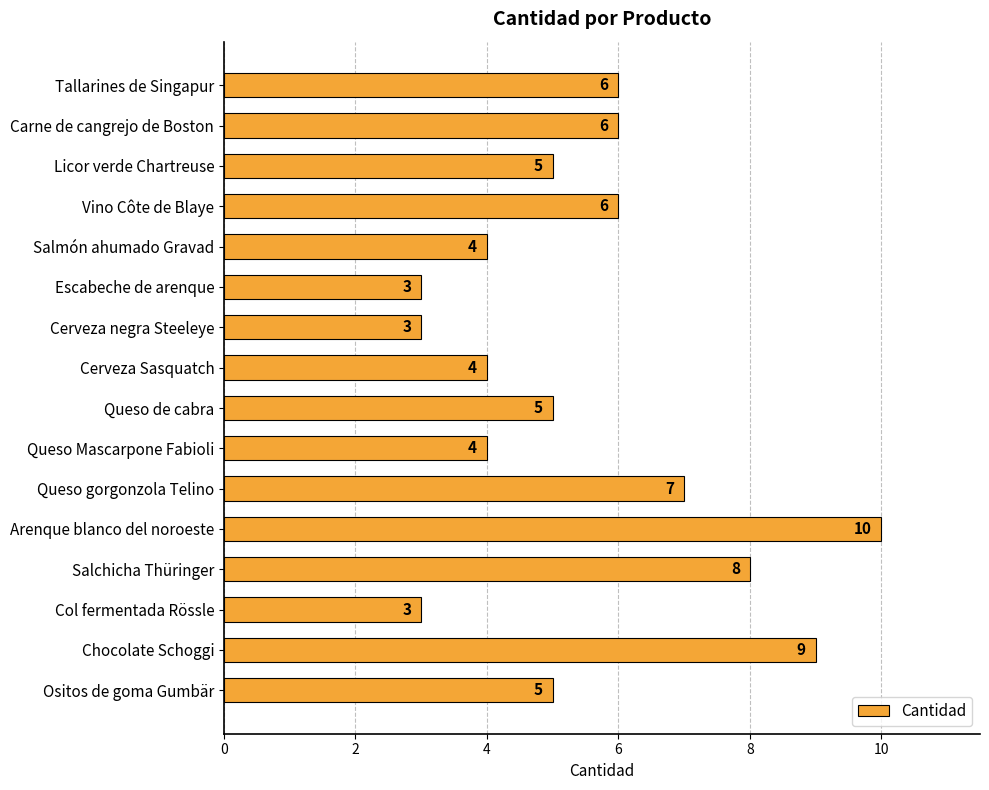

Reading bottom to top, extract all data points from this chart.

Ositos de goma Gumbär=5	Chocolate Schoggi=9	Col fermentada Rössle=3	Salchicha Thüringer=8	Arenque blanco del noroeste=10	Queso gorgonzola Telino=7	Queso Mascarpone Fabioli=4	Queso de cabra=5	Cerveza Sasquatch=4	Cerveza negra Steeleye=3	Escabeche de arenque=3	Salmón ahumado Gravad=4	Vino Côte de Blaye=6	Licor verde Chartreuse=5	Carne de cangrejo de Boston=6	Tallarines de Singapur=6